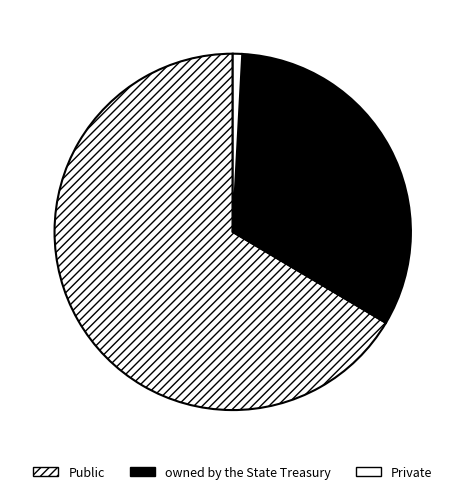

To the nearest percent, what portion does Private represent?

1%